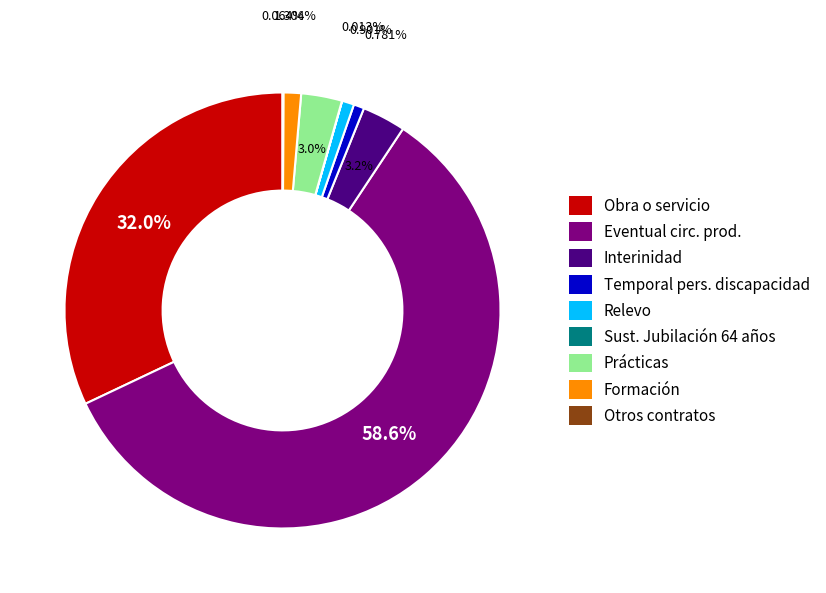

Which slice is the largest?

Eventual circ. prod.